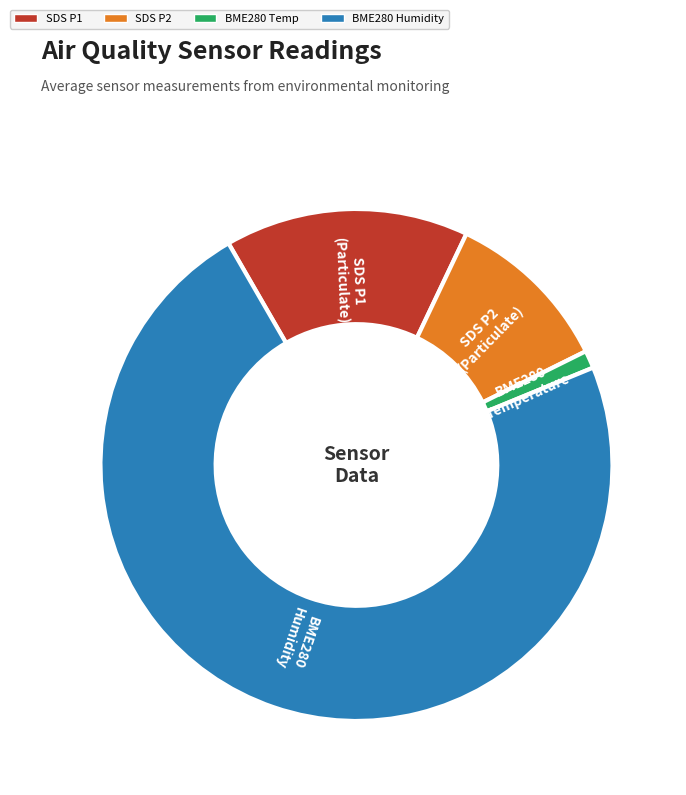

Is there any slice that represents more than half of the pie?

Yes